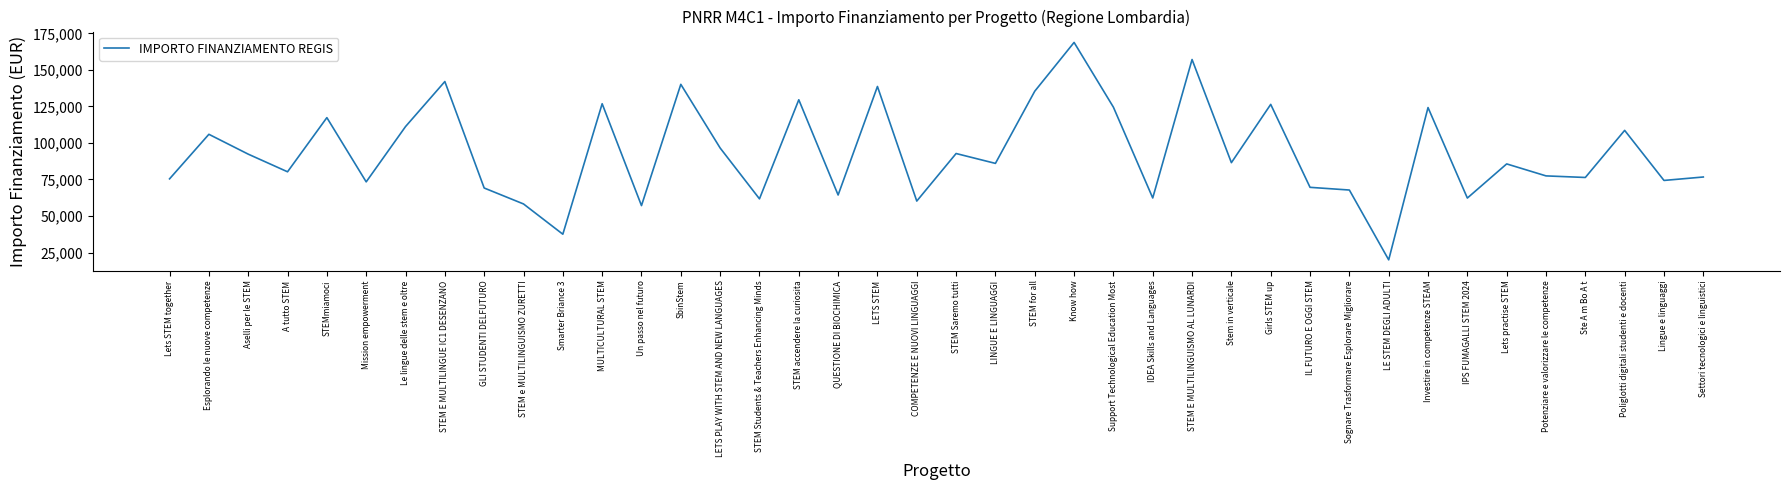

What position from the left is LETS PLAY WITH STEM AND NEW LANGUAGES?

15